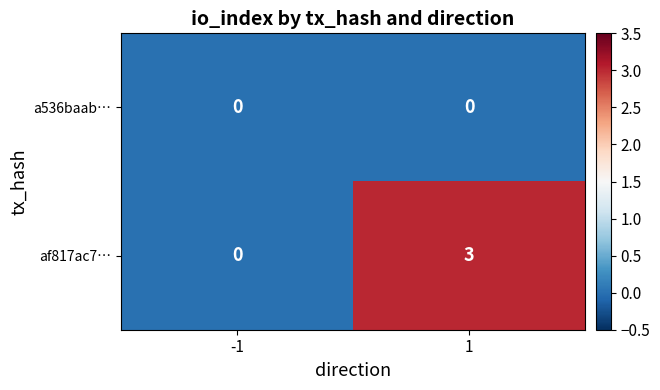

Which series has the widest spread of values?

af817ac7…